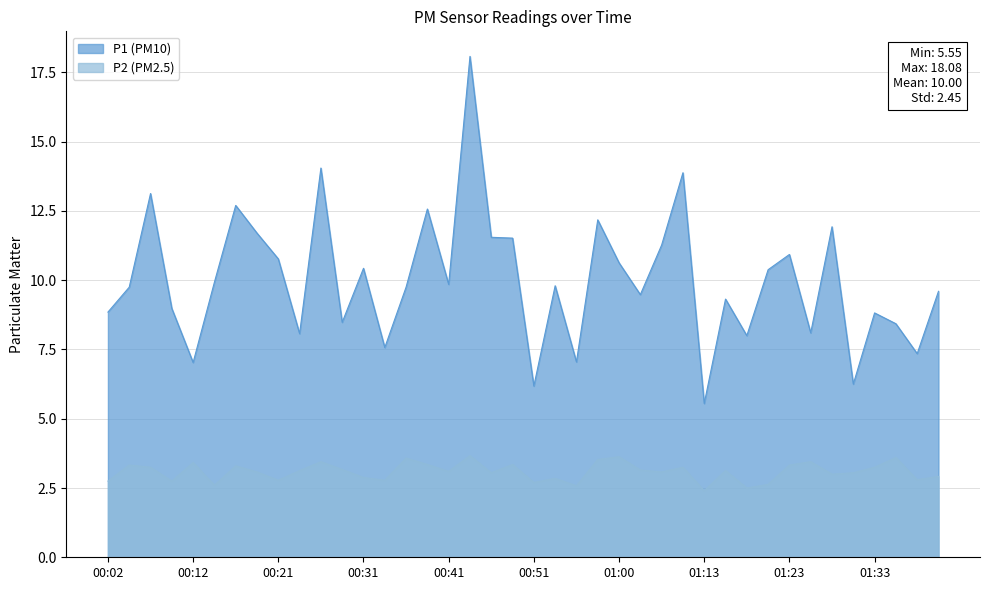

True or false: P2 and P1 intersect in this chart.

False